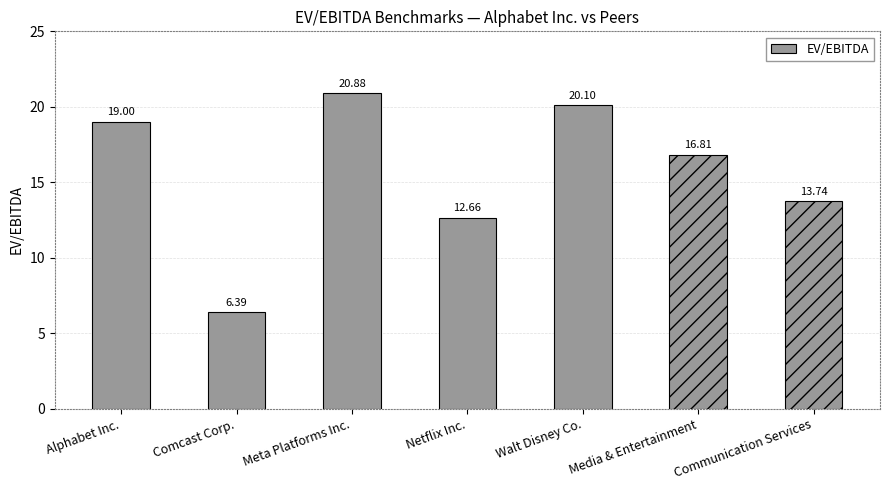

The value at Meta Platforms Inc. is 34.8. True or false?

False